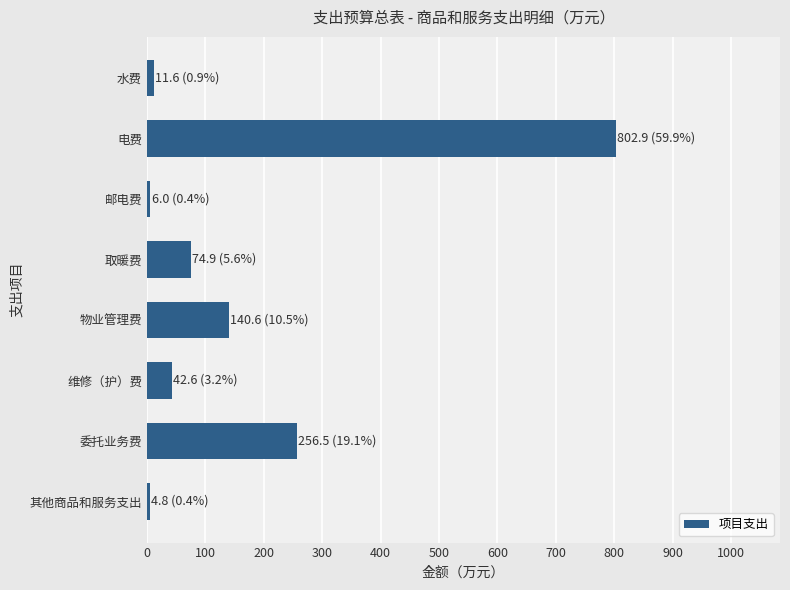

True or false: the data shows 127.7 at 取暖费.

False